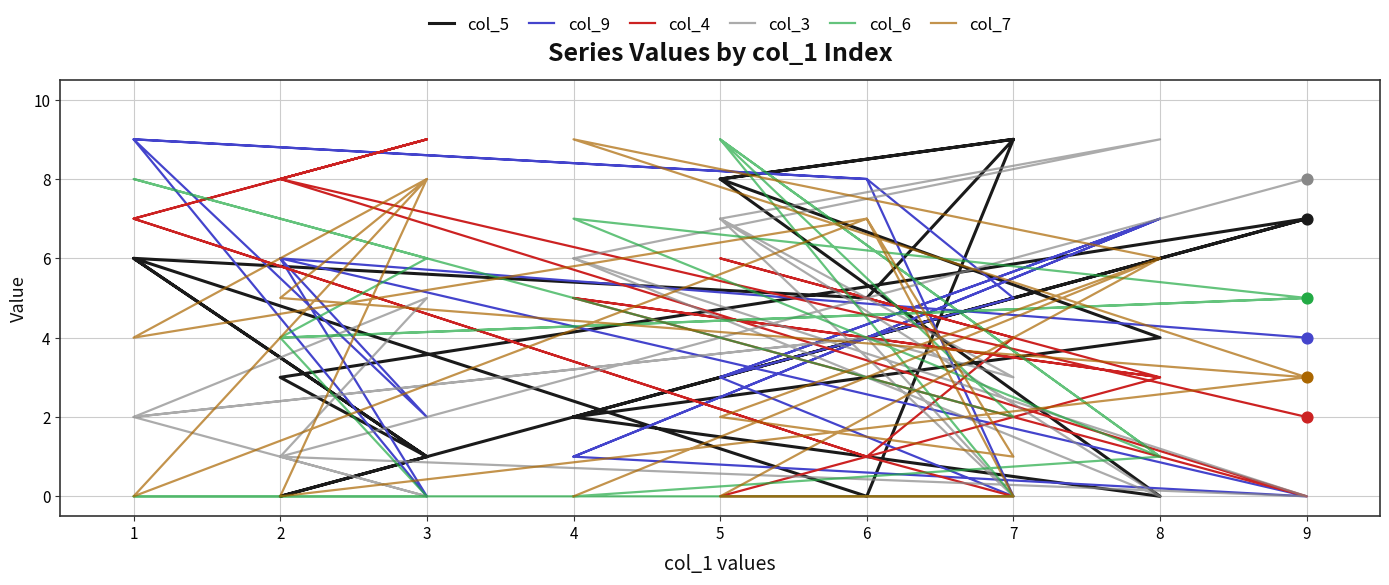

Which series contains the lowest Y value?

col_5